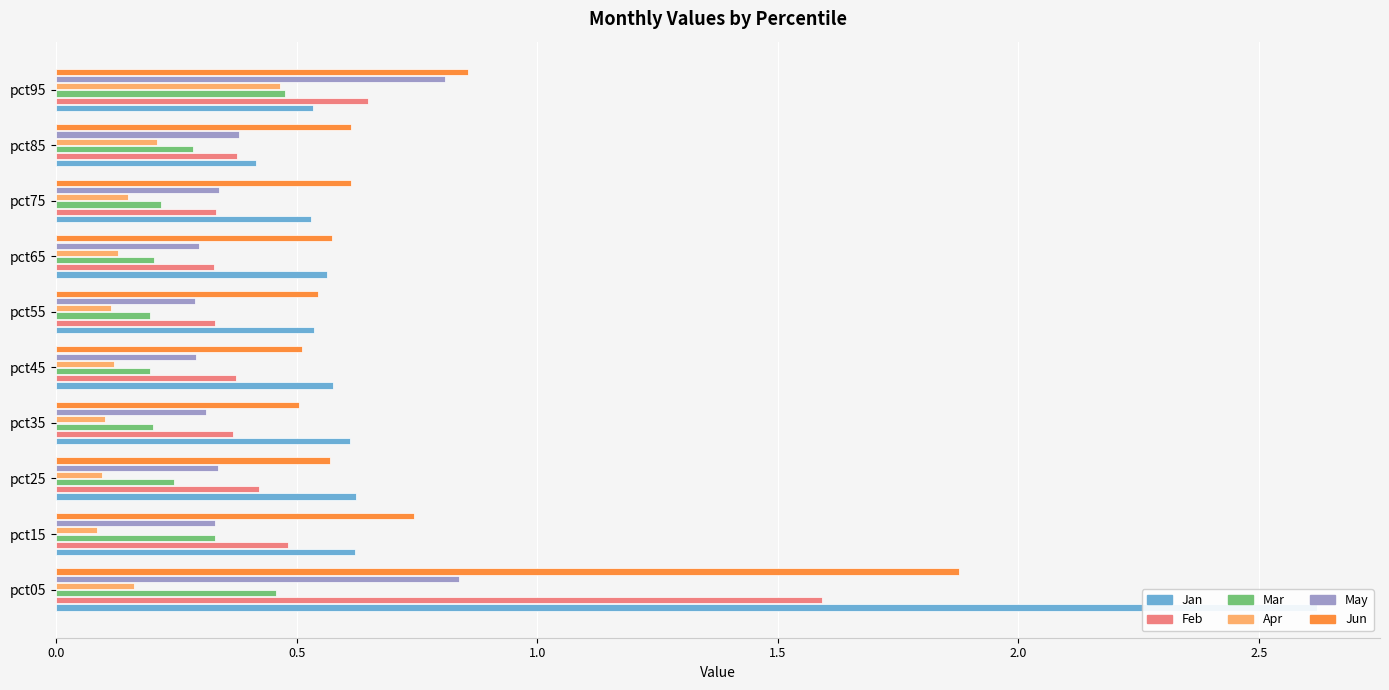

How many bars are there in total?

60